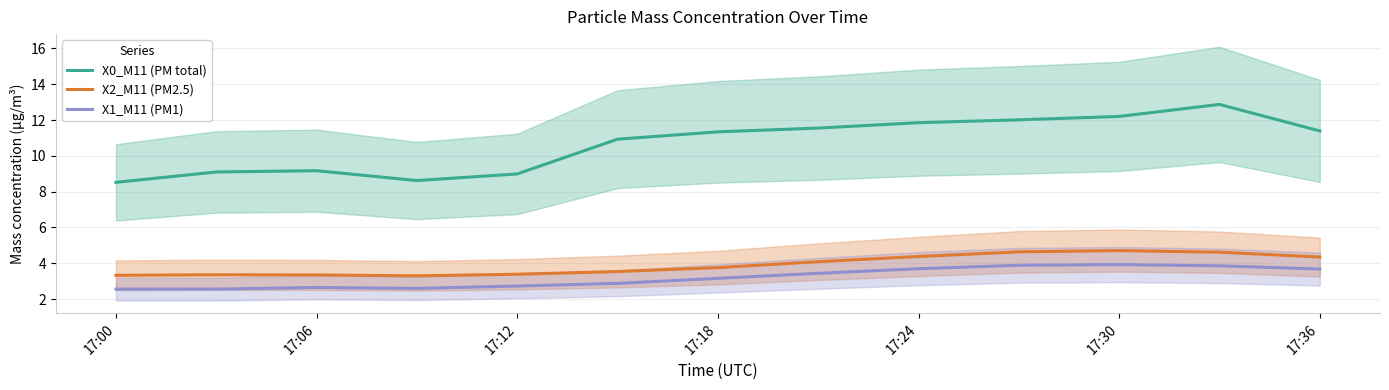

How many lines are shown in the chart?

3